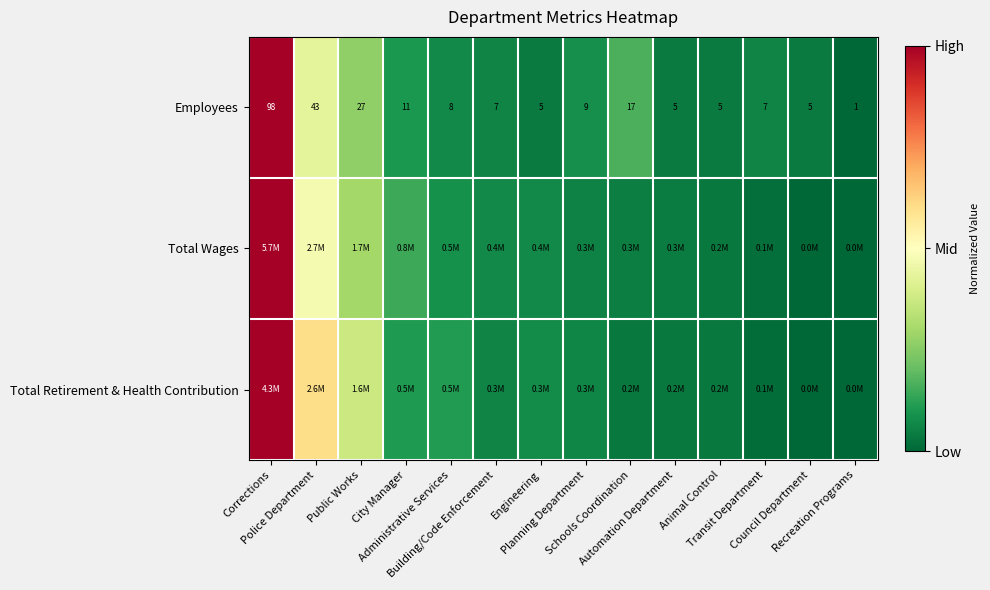

How many distinct data groups are displayed?

6